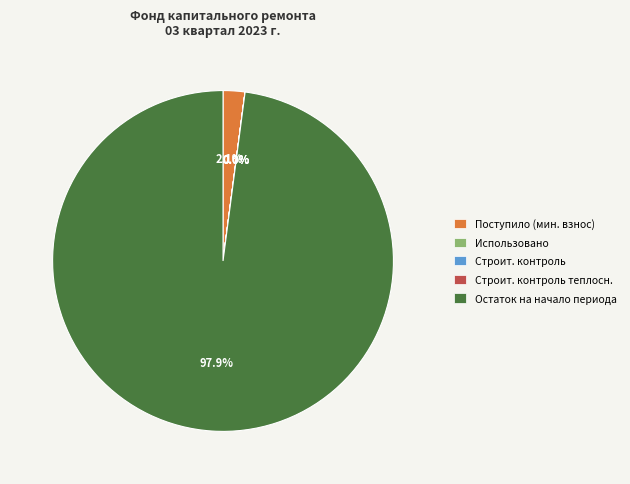

What is the largest slice in the pie chart?

Остаток на начало периода